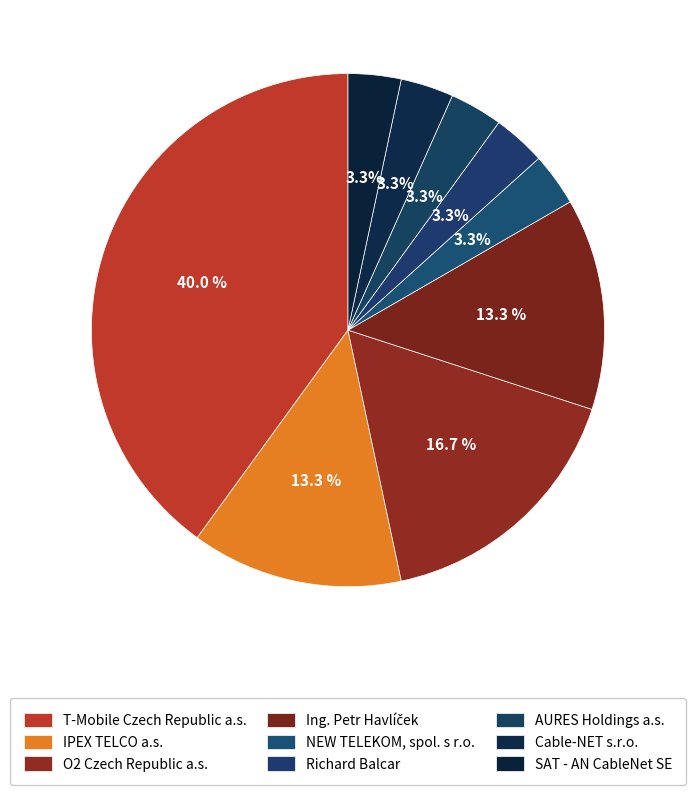

How many slices are in this pie chart?

9